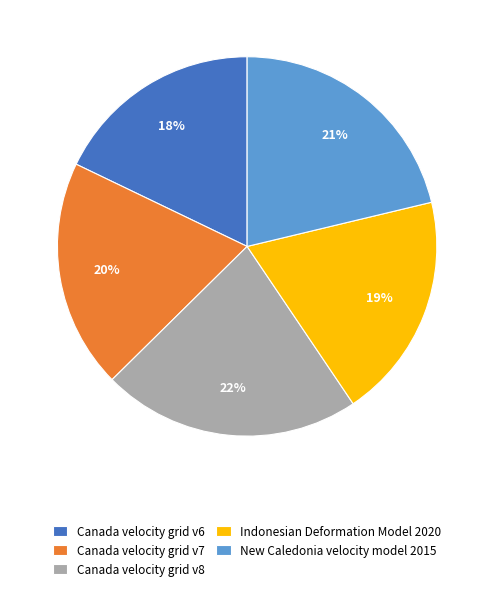

How many segments does this pie chart have?

5